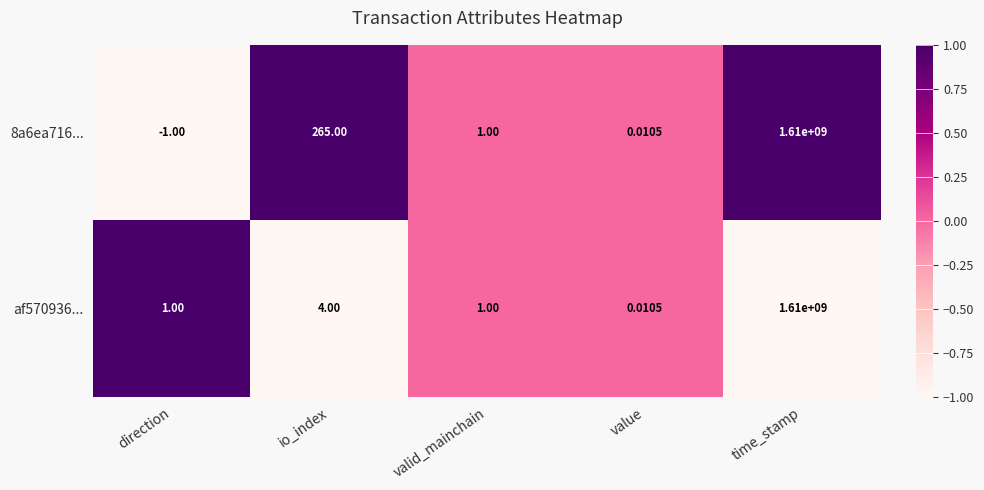

At io_index, list the series in order from largest to smallest.

8a6ea716..., af570936...